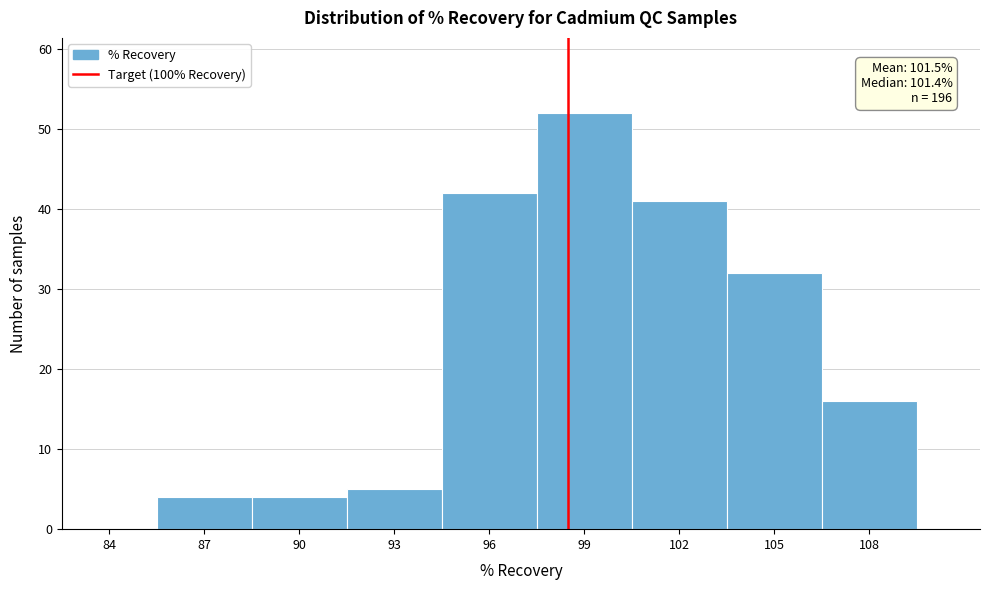

Reading left to right, transcribe all the data shown in this chart.

84=0	87=4	90=4	93=5	96=42	99=52	102=41	105=32	108=16